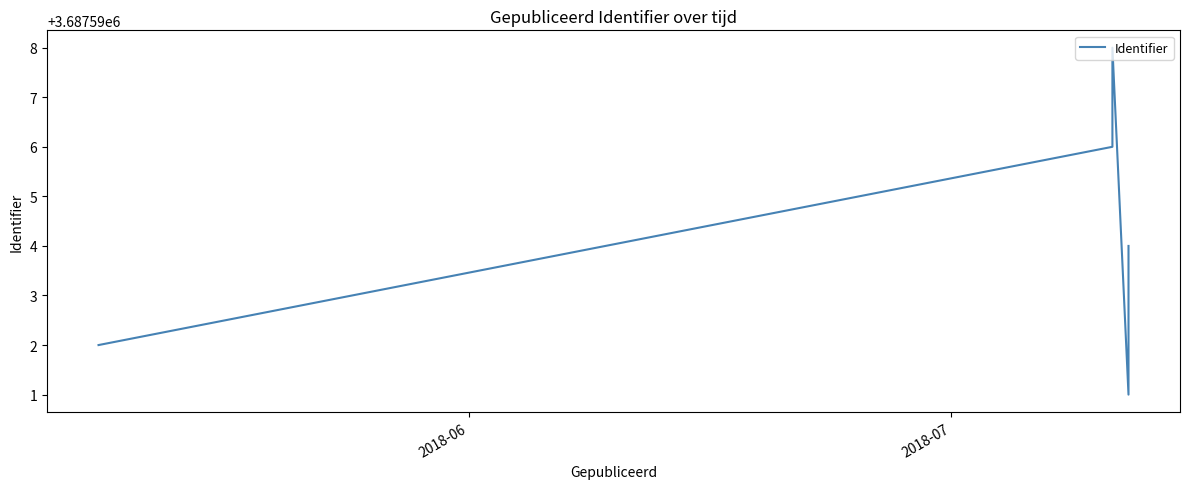

How many points are lower than both their immediate neighbors (excluding endpoints)?

1